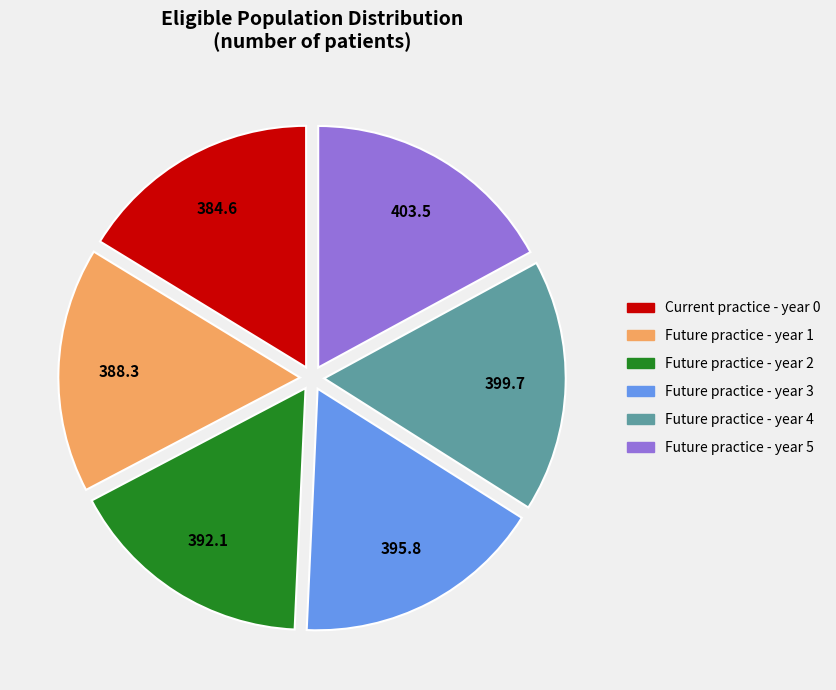

How many segments does this pie chart have?

6